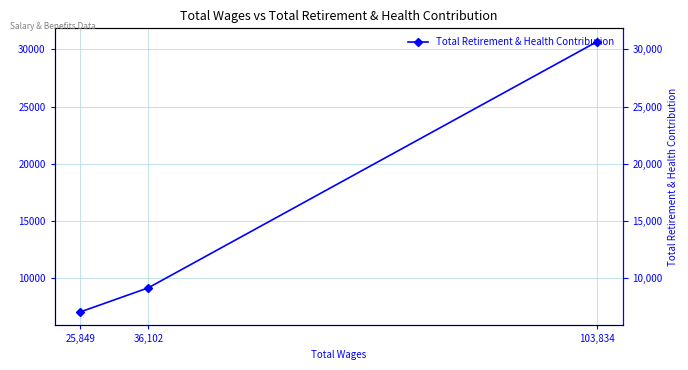

The chart shows a value of 5147 at 36,102. True or false?

False